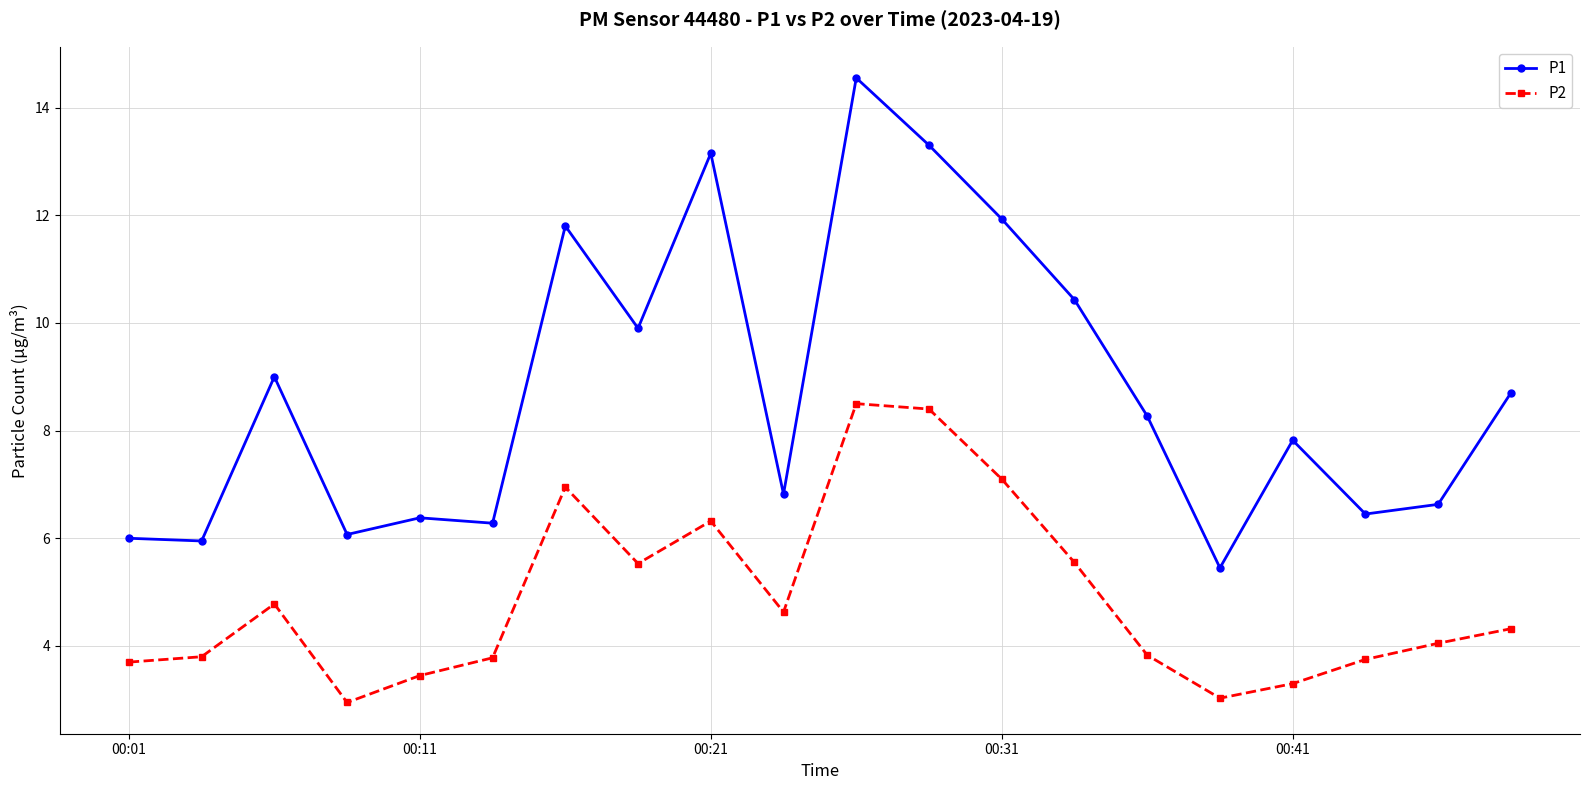

What is the difference between the maximum and minimum values in the P1 series?

9.1